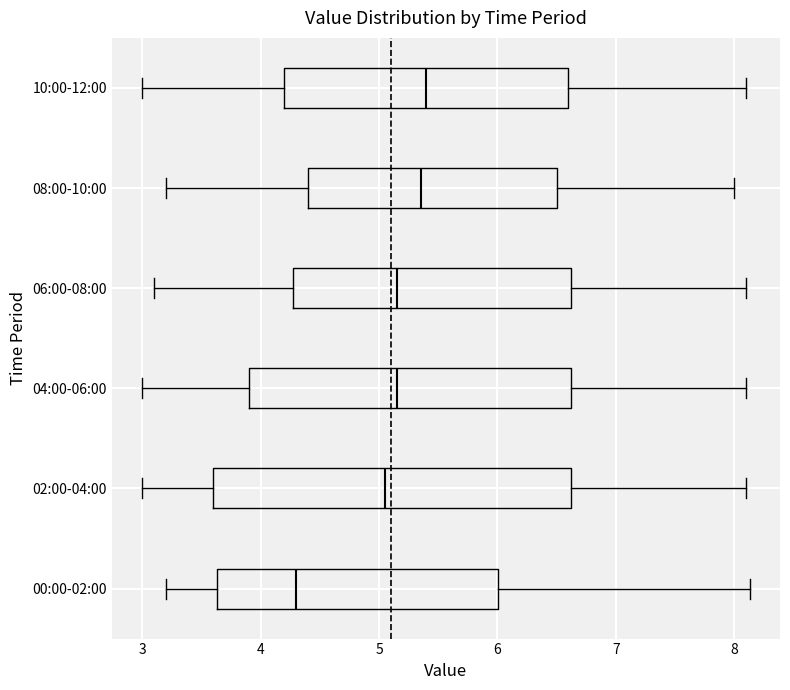

Reading bottom to top, read every box against the x-axis: the position of its median line, the range the box covers, and the ends of its whiskers. The values are not printed on the chart, so give them approximately, as read against the axis.

00:00-02:00: median 4.3, box 3.6 to 6.0, whiskers 3.2 to 8.1
02:00-04:00: median 5.1, box 3.6 to 6.6, whiskers 3.0 to 8.1
04:00-06:00: median 5.2, box 3.9 to 6.6, whiskers 3.0 to 8.1
06:00-08:00: median 5.2, box 4.3 to 6.6, whiskers 3.1 to 8.1
08:00-10:00: median 5.4, box 4.4 to 6.5, whiskers 3.2 to 8.0
10:00-12:00: median 5.4, box 4.2 to 6.6, whiskers 3.0 to 8.1